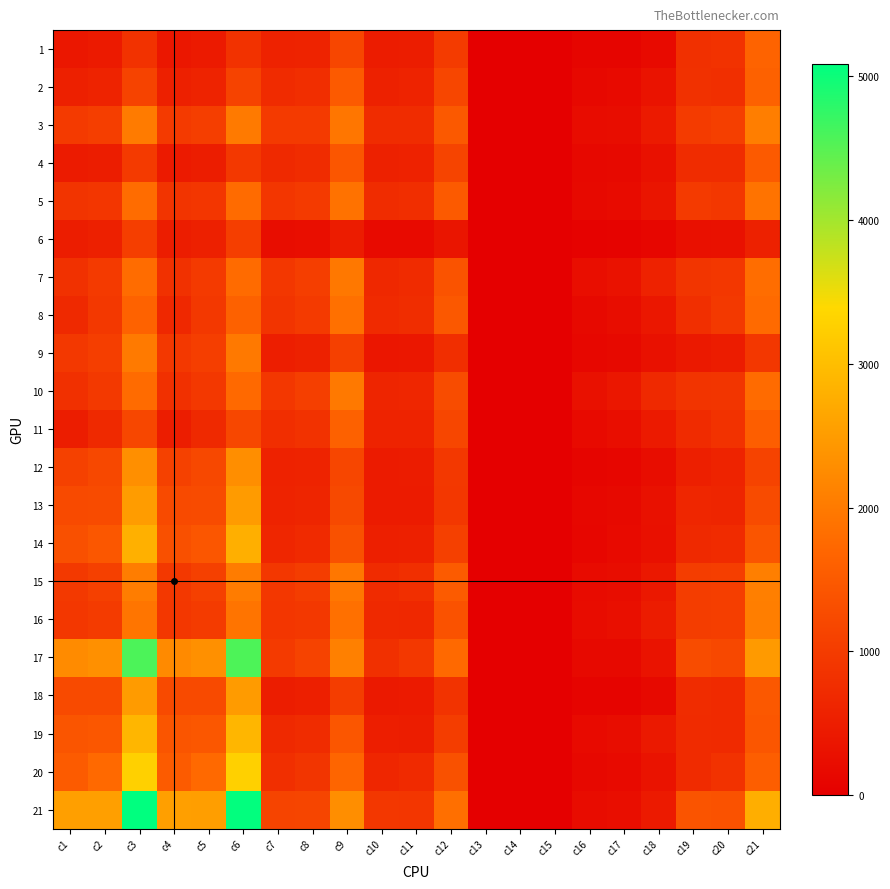

Reading left to right, list all the values displayed in this chart.

1: c1=402	c2=452	c3=854	c4=392	c5=444	c6=836	c7=583	c8=599	c9=1182	c10=486	c11=500	c12=986	c13=6	c14=4	c15=10	c16=91	c17=95	c18=186	c19=809	c20=845	c21=1654
2: c1=543	c2=589	c3=1132	c4=537	c5=588	c6=1125	c7=718	c8=785	c9=1503	c10=564	c11=603	c12=1167	c13=3	c14=1	c15=4	c16=151	c17=181	c18=332	c19=819	c20=803	c21=1622
3: c1=973	c2=1039	c3=2012	c4=969	c5=1036	c6=2005	c7=966	c8=981	c9=1947	c10=753	c11=746	c12=1499	c13=4	c14=3	c15=7	c16=209	c17=232	c18=441	c19=1003	c20=1055	c21=2058
4: c1=460	c2=506	c3=966	c4=453	c5=500	c6=953	c7=705	c8=746	c9=1451	c10=560	c11=577	c12=1137	c13=5	c14=3	c15=8	c16=140	c17=166	c18=306	c19=748	c20=754	c21=1502
5: c1=883	c2=914	c3=1797	c4=876	c5=907	c6=1783	c7=905	c8=975	c9=1880	c10=738	c11=768	c12=1506	c13=4	c14=3	c15=7	c16=163	c17=204	c18=367	c19=971	c20=932	c21=1903
6: c1=496	c2=546	c3=1042	c4=494	c5=545	c6=1039	c7=221	c8=253	c9=474	c10=174	c11=187	c12=361	c13=2	c14=0	c15=2	c16=45	c17=66	c18=111	c19=273	c20=292	c21=565
7: c1=825	c2=970	c3=1795	c4=820	c5=966	c6=1786	c7=926	c8=1050	c9=1976	c10=669	c11=729	c12=1398	c13=1	c14=4	c15=5	c16=256	c17=317	c18=573	c19=894	c20=916	c21=1810
8: c1=687	c2=947	c3=1634	c4=676	c5=945	c6=1621	c7=874	c8=982	c9=1856	c10=709	c11=756	c12=1465	c13=3	c14=0	c15=3	c16=162	c17=226	c18=388	c19=802	c20=963	c21=1765
9: c1=947	c2=1052	c3=1999	c4=947	c5=1048	c6=1995	c7=515	c8=564	c9=1079	c10=377	c11=398	c12=775	c13=1	c14=1	c15=2	c16=137	c17=165	c18=302	c19=432	c20=484	c21=916
10: c1=815	c2=956	c3=1771	c4=807	c5=950	c6=1757	c7=931	c8=1055	c9=1986	c10=623	c11=655	c12=1278	c13=2	c14=4	c15=6	c16=306	c17=396	c18=702	c19=876	c20=895	c21=1771
11: c1=506	c2=695	c3=1201	c4=498	c5=692	c6=1190	c7=774	c8=851	c9=1625	c10=588	c11=592	c12=1180	c13=3	c14=4	c15=7	c16=183	c17=255	c18=438	c19=724	c20=841	c21=1565
12: c1=1095	c2=1211	c3=2306	c4=1095	c5=1210	c6=2305	c7=576	c8=605	c9=1181	c10=467	c11=485	c12=952	c13=1	c14=3	c15=4	c16=108	c17=117	c18=225	c19=519	c20=605	c21=1124
13: c1=1241	c2=1254	c3=2495	c4=1237	c5=1254	c6=2491	c7=595	c8=636	c9=1231	c10=458	c11=467	c12=925	c13=3	c14=2	c15=5	c16=134	c17=167	c18=301	c19=642	c20=618	c21=1260
14: c1=1346	c2=1452	c3=2798	c4=1342	c5=1449	c6=2791	c7=646	c8=714	c9=1360	c10=530	c11=542	c12=1072	c13=1	c14=2	c15=3	c16=115	c17=170	c18=285	c19=696	c20=735	c21=1431
15: c1=964	c2=1079	c3=2043	c4=952	c5=1075	c6=2027	c7=931	c8=1023	c9=1954	c10=733	c11=796	c12=1529	c13=5	c14=5	c15=10	c16=193	c17=222	c18=415	c19=1021	c20=1052	c21=2073
16: c1=932	c2=998	c3=1930	c4=926	c5=991	c6=1917	c7=906	c8=947	c9=1853	c10=690	c11=684	c12=1374	c13=4	c14=3	c15=7	c16=212	c17=260	c18=472	c19=1020	c20=1044	c21=2064
17: c1=2253	c2=2328	c3=4581	c4=2246	c5=2324	c6=4570	c7=979	c8=1115	c9=2094	c10=813	c11=944	c12=1757	c13=2	c14=5	c15=7	c16=164	c17=166	c18=330	c19=1267	c20=1209	c21=2476
18: c1=1251	c2=1241	c3=2492	c4=1247	c5=1238	c6=2485	c7=499	c8=524	c9=1023	c10=421	c11=441	c12=862	c13=0	c14=1	c15=1	c16=78	c17=82	c18=160	c19=748	c20=714	c21=1462
19: c1=1429	c2=1461	c3=2890	c4=1425	c5=1461	c6=2886	c7=698	c8=747	c9=1445	c10=509	c11=505	c12=1014	c13=6	c14=4	c15=10	c16=183	c17=238	c18=421	c19=727	c20=714	c21=1441
20: c1=1526	c2=1749	c3=3275	c4=1525	c5=1747	c6=3272	c7=791	c8=903	c9=1694	c10=639	c11=715	c12=1354	c13=6	c14=3	c15=9	c16=146	c17=185	c18=331	c19=734	c20=844	c21=1578
21: c1=2552	c2=2537	c3=5089	c4=2540	c5=2528	c6=5068	c7=1137	c8=1158	c9=2295	c10=923	c11=910	c12=1833	c13=1	c14=6	c15=7	c16=213	c17=242	c18=455	c19=1403	c20=1370	c21=2773